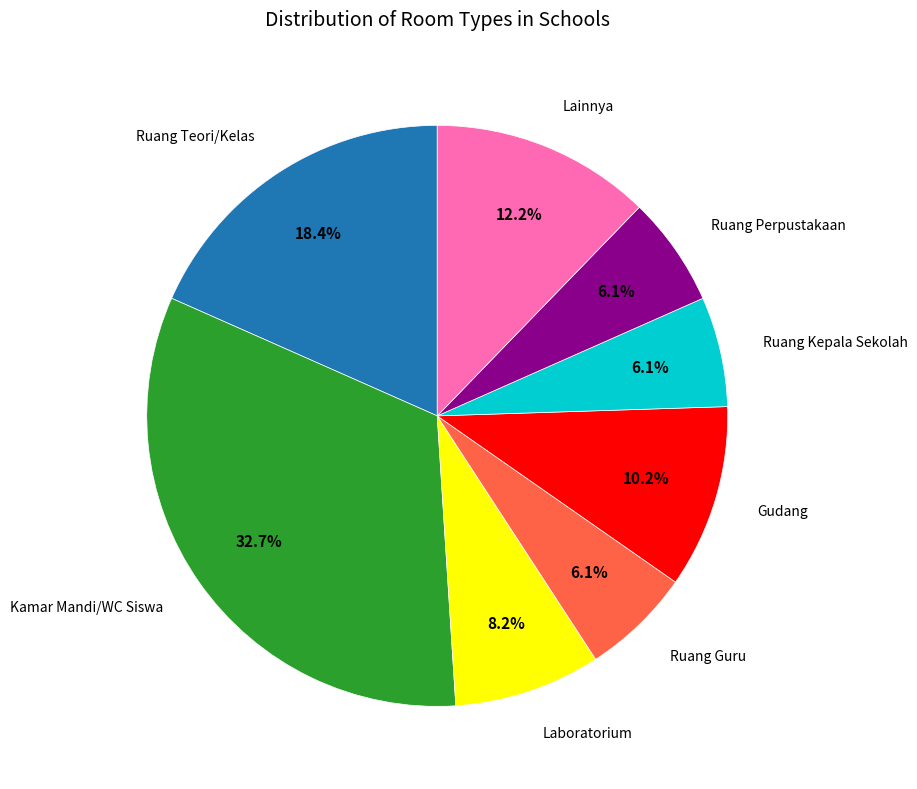

The Laboratorium slice represents 8% of the pie. True or false?

True